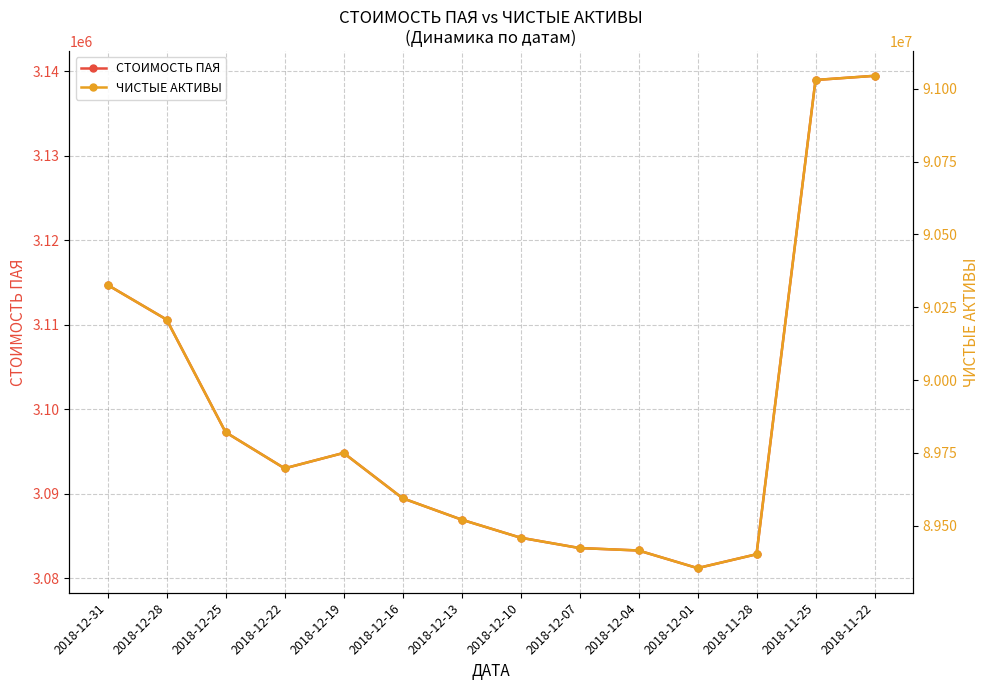

What is the minimum value for СТОИМОСТЬ ПАЯ?

3081173.7